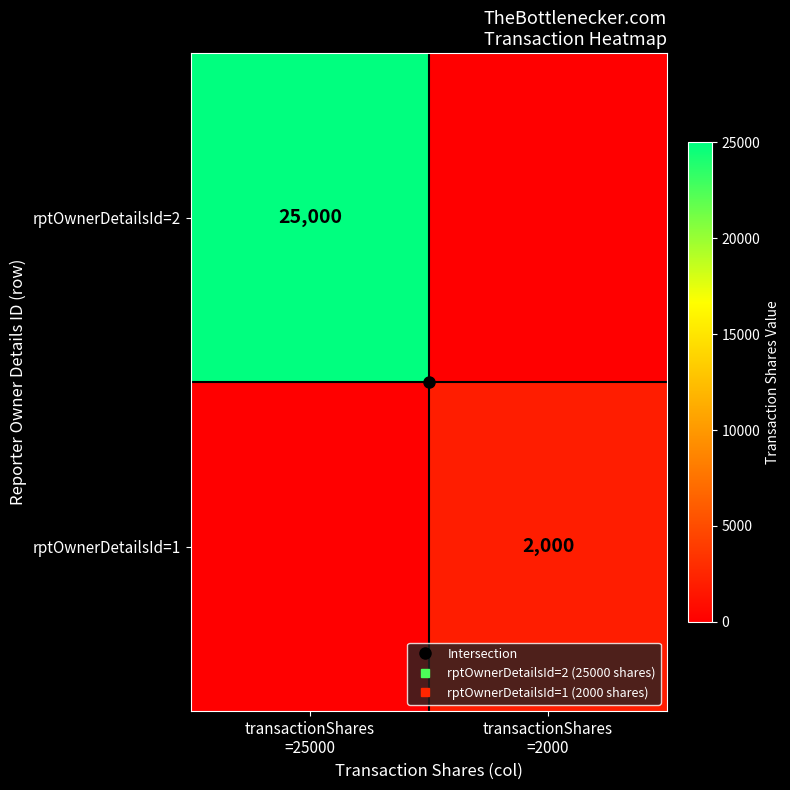

Between transactionShares
=25000 and transactionShares
=2000, which is larger?

transactionShares
=25000